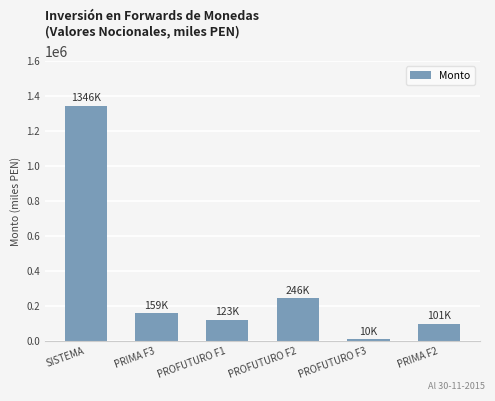

How many categories are shown in the chart?

6